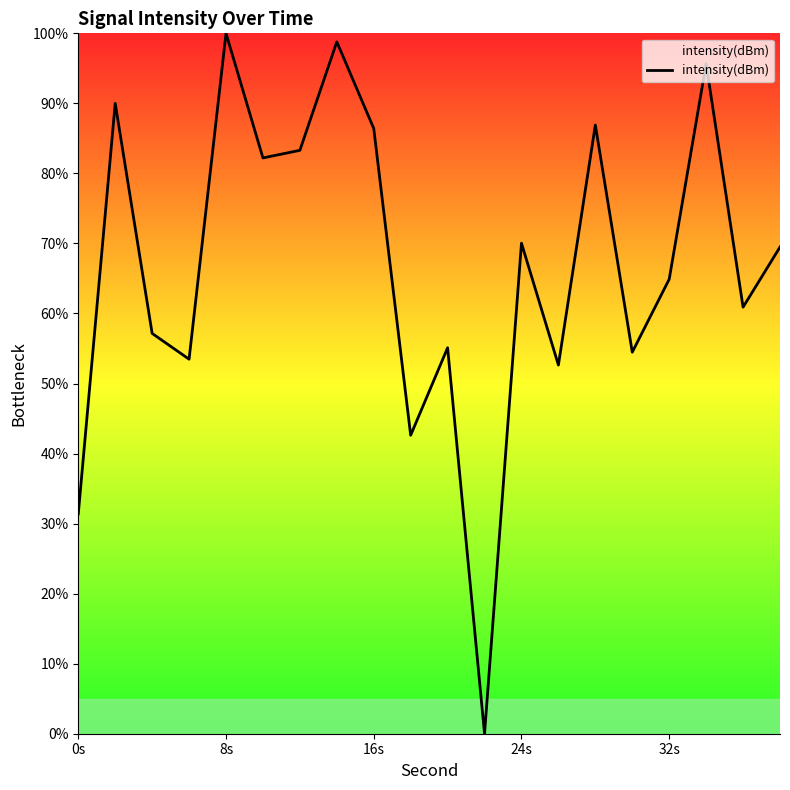

Does the chart have visible grid lines?

No